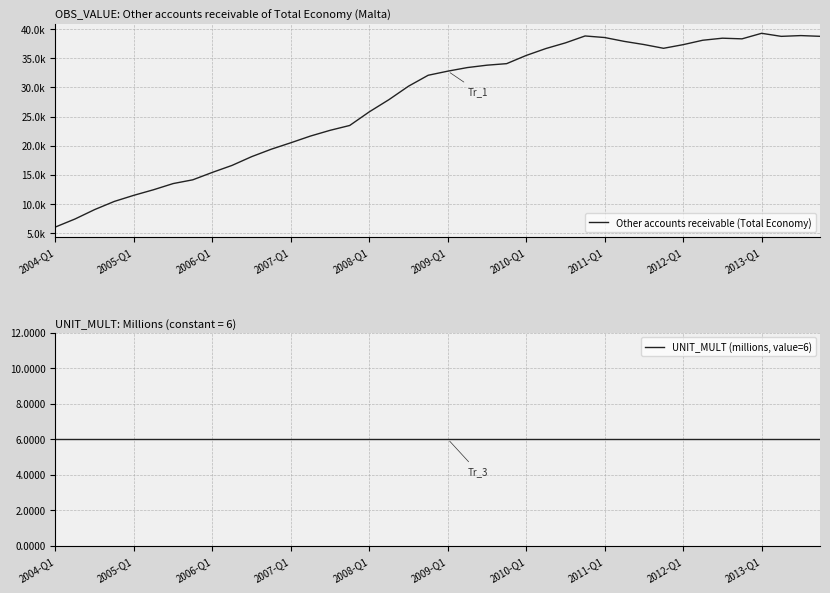

Which series has the widest spread of values?

Other accounts receivable (Total Economy)